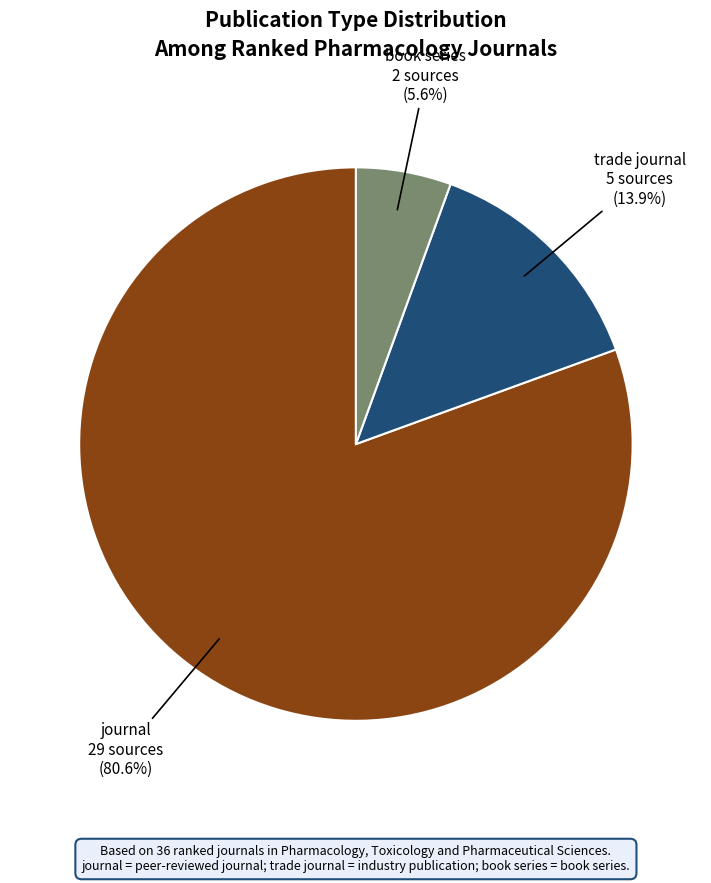

Is there any slice that represents more than half of the pie?

Yes